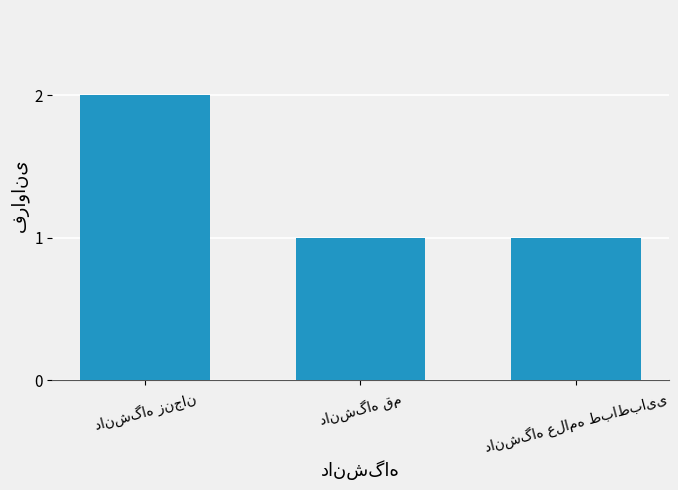

How many categories are shown in the chart?

3